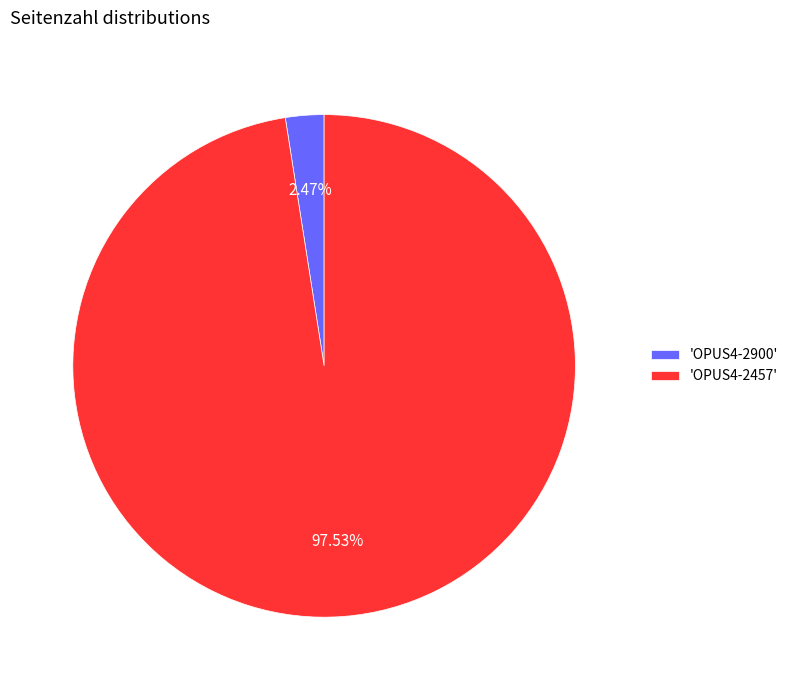

Count the number of slices in the pie.

2